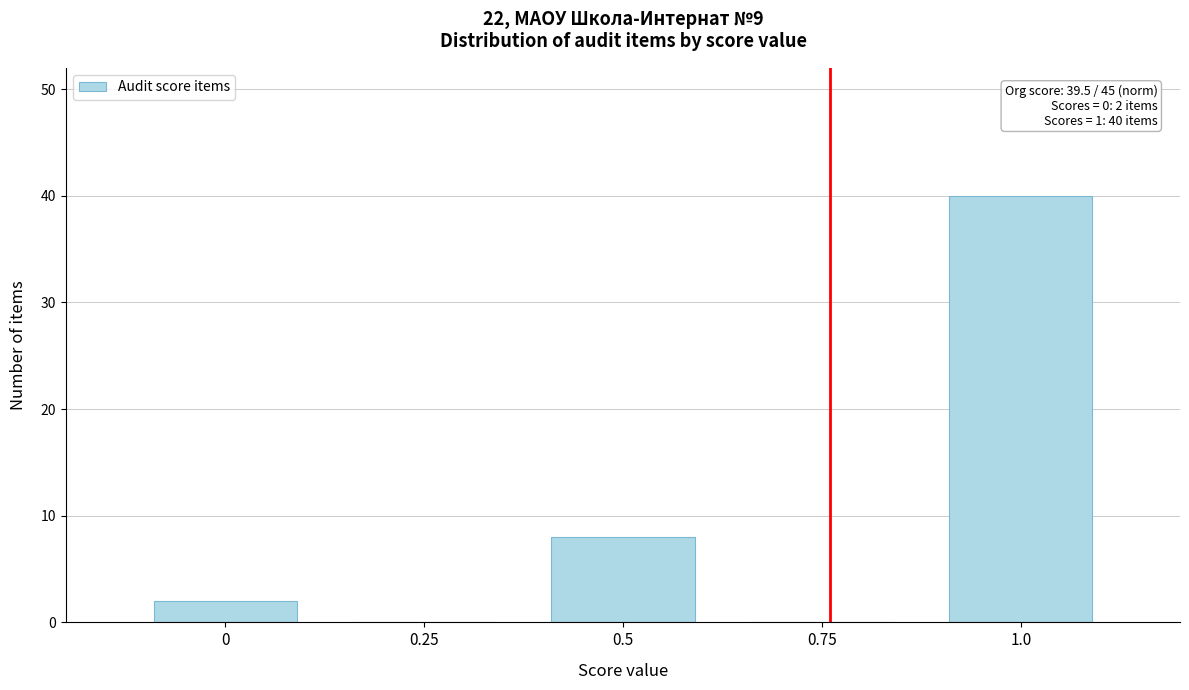

Over which range of the x-axis is the bar tallest?

0.9 to 1.1